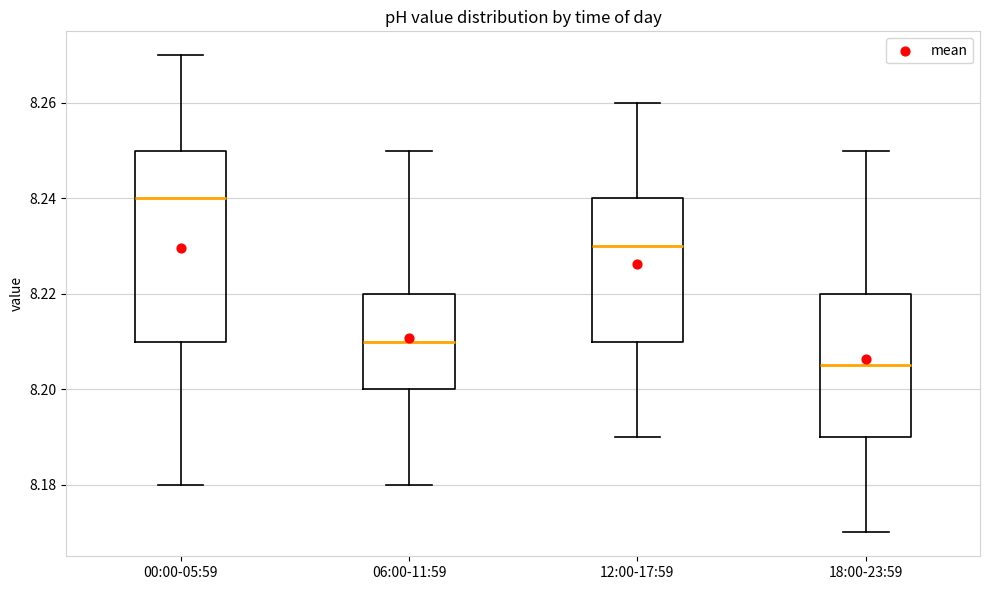

Where does the median line of the box for 12:00-17:59 sit on the y-axis? The values are not printed on the chart, so give them approximately, as read against the axis.

8.230